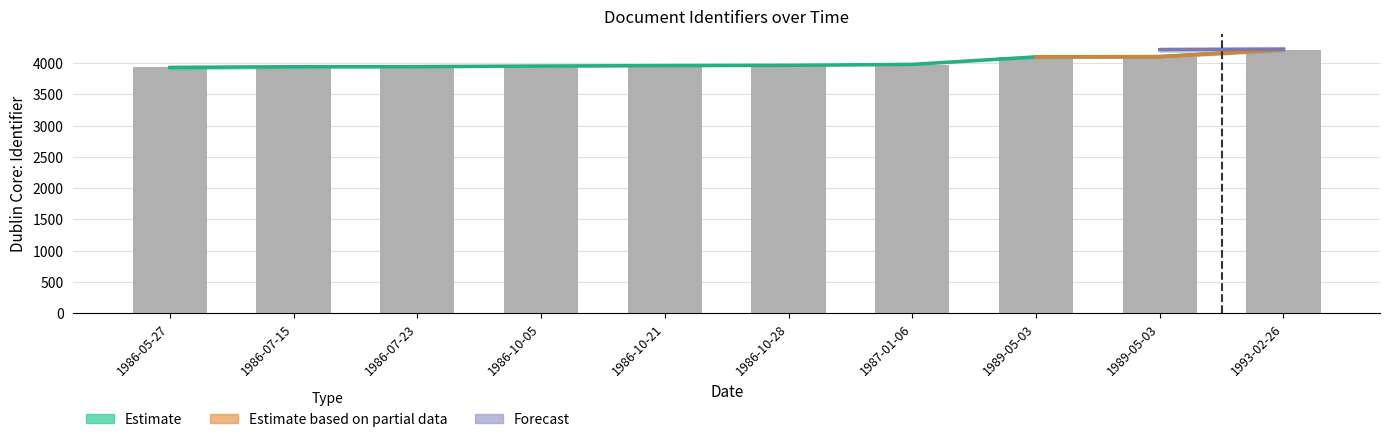

What is the label of the 10th bar from the right?

1986-05-27